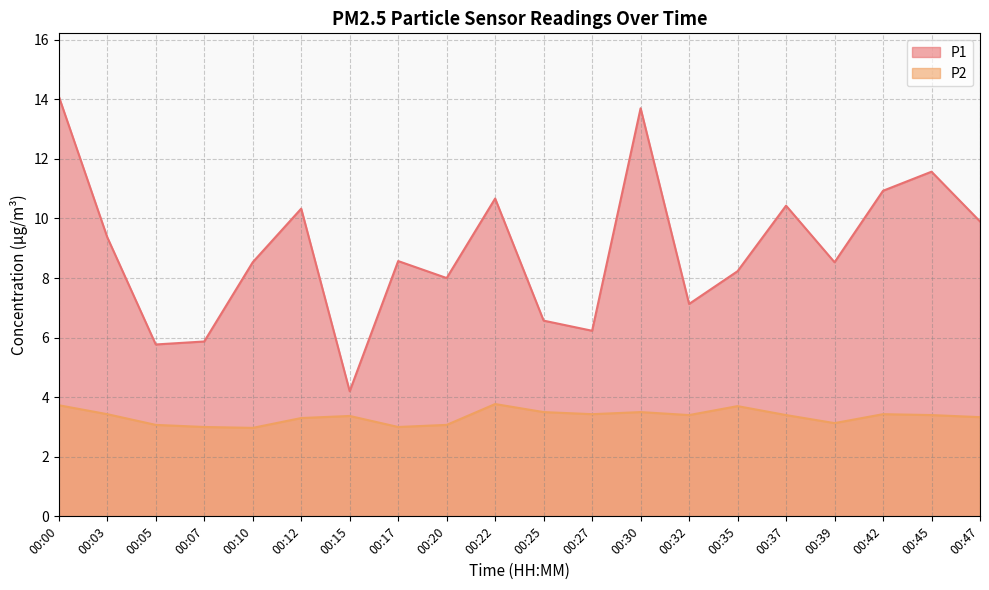

At which label does P2 reach its peak?

00:22